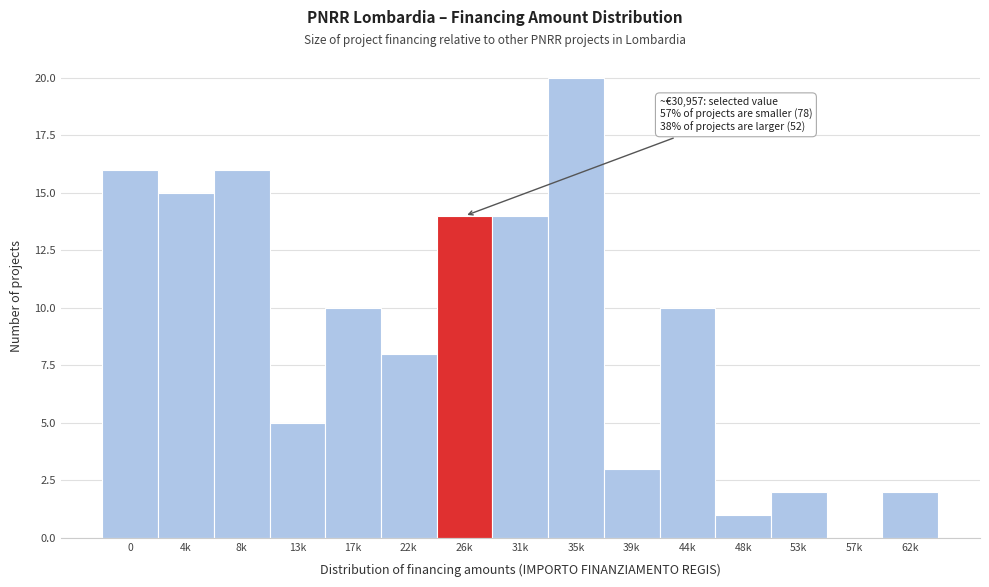

Reading left to right, list all the values displayed in this chart.

0=16	4k=15	8k=16	13k=5	17k=10	22k=8	26k=14	31k=14	35k=20	39k=3	44k=10	48k=1	53k=2	57k=0	62k=2